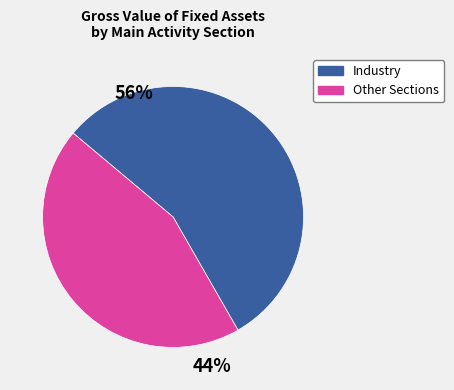

Is there any slice that represents more than half of the pie?

Yes